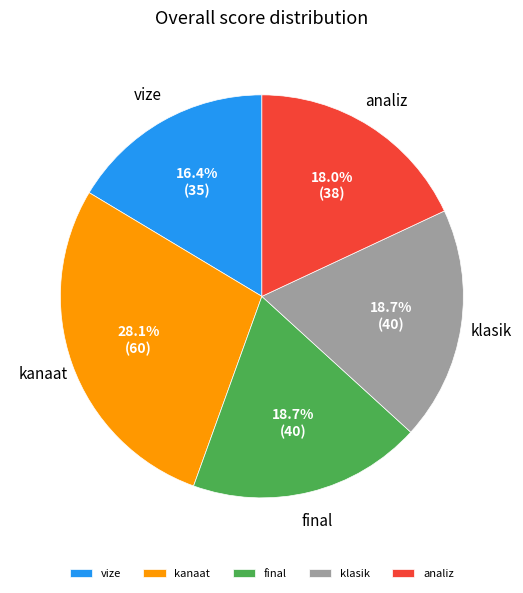

What is the largest slice in the pie chart?

kanaat